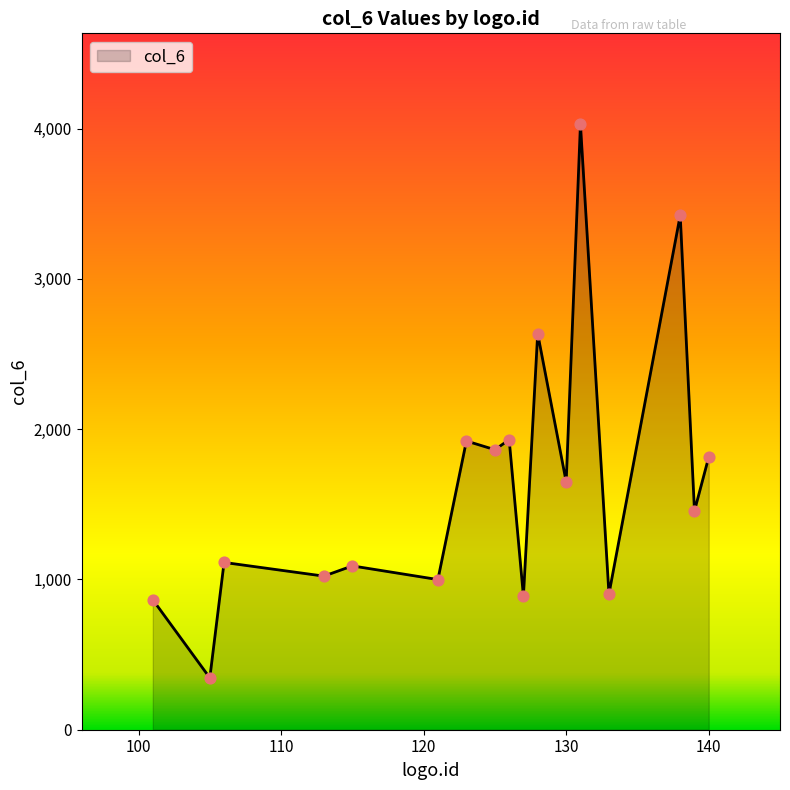

What is the minimum value shown in the chart?

345